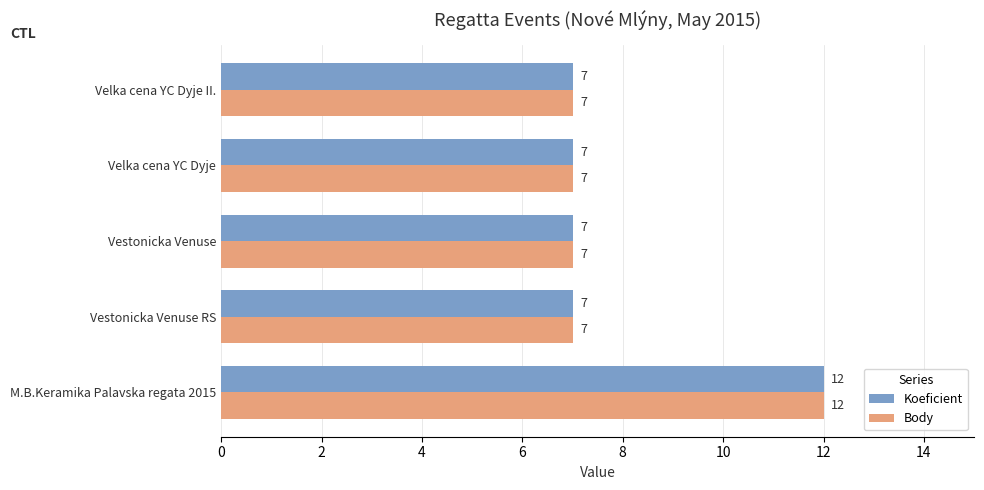

How many data points in Koeficient are above 7?

1